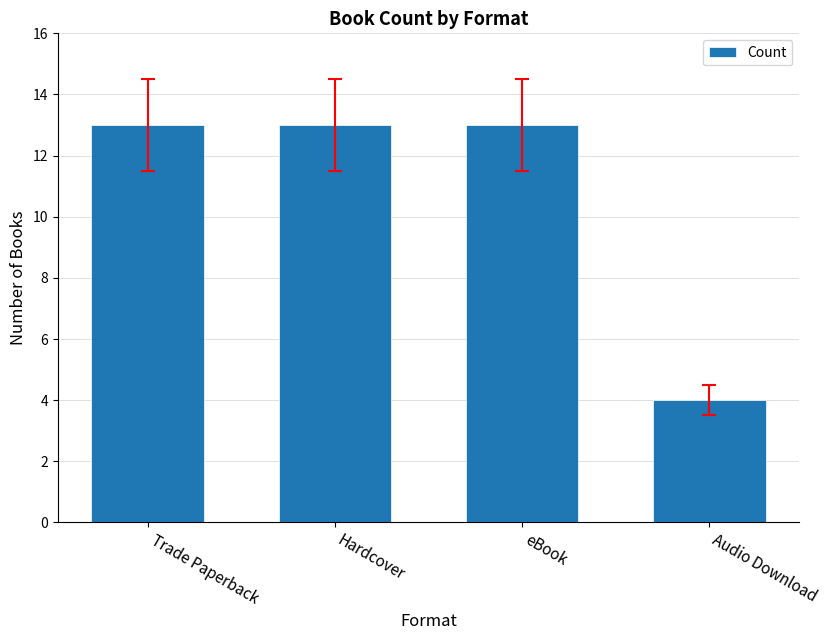

What is the sum of the values at Trade Paperback and eBook?

26